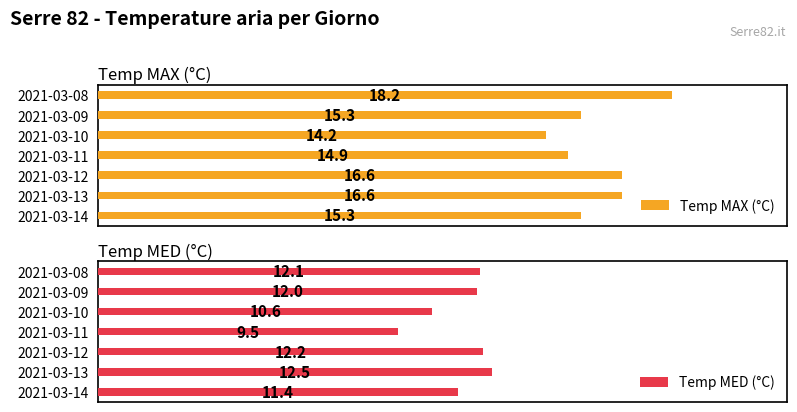

Rank the categories by Temp MED (°C) value from highest to lowest.

2021-03-13, 2021-03-12, 2021-03-08, 2021-03-09, 2021-03-14, 2021-03-10, 2021-03-11